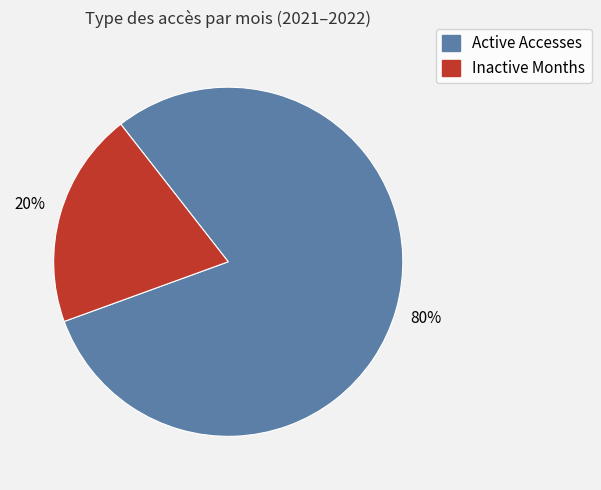

Does any single category account for the majority?

Yes